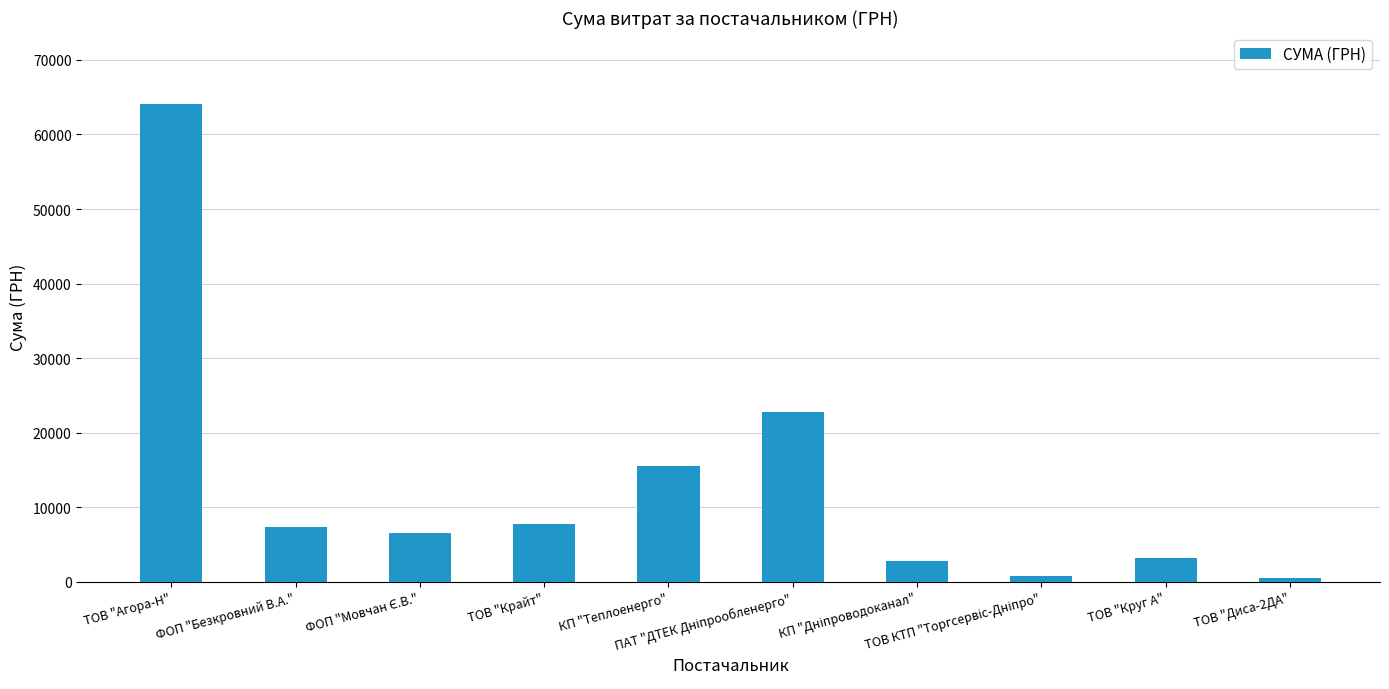

What is the change in value from ТОВ "Агора-Н" to ТОВ "Круг А"?

-60913.1